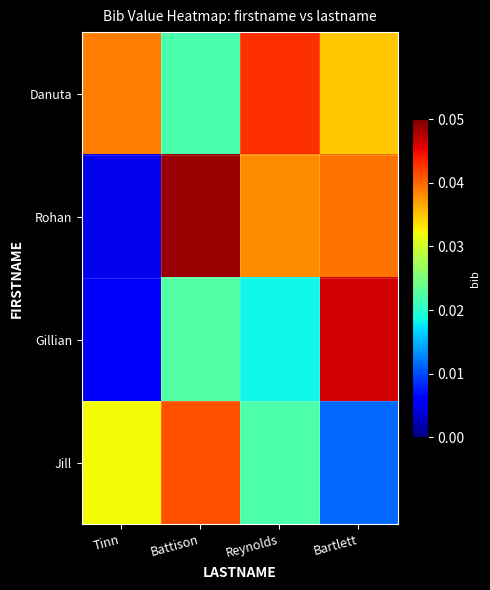

Which series changed the most between Battison and Bartlett?

Jill